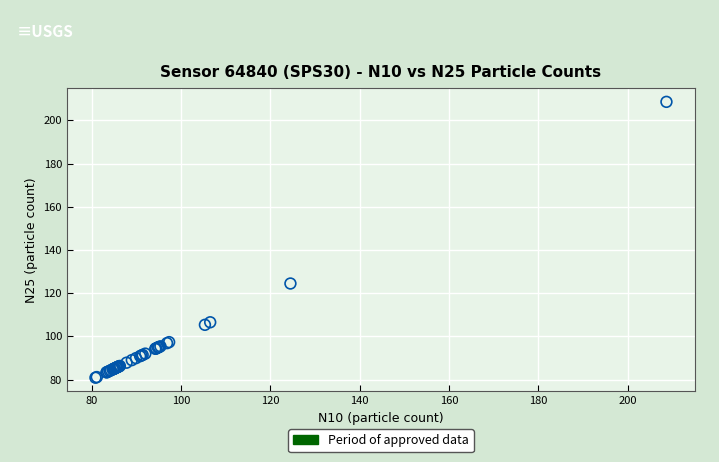

What Y value in the scatter plot is closest to 144?

124.5